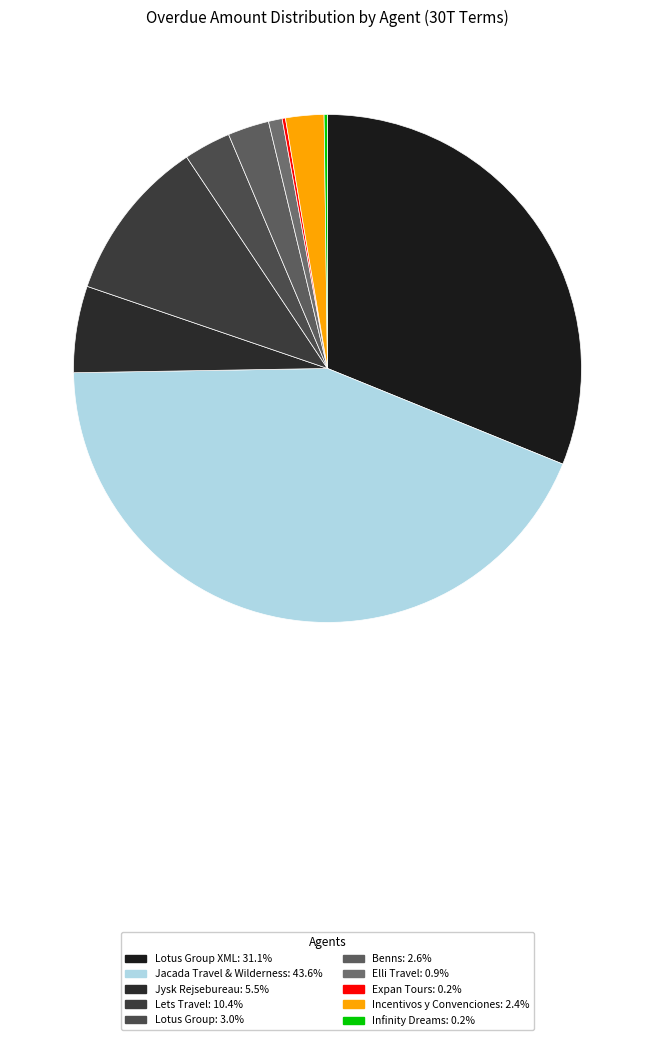

Count the number of slices in the pie.

10